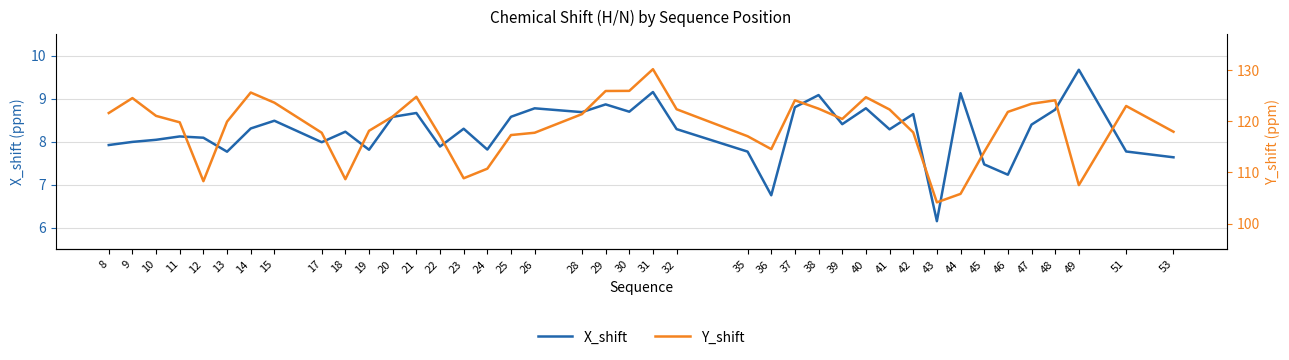

What is the difference between the Y_shift values at 44 and 19?

12.3